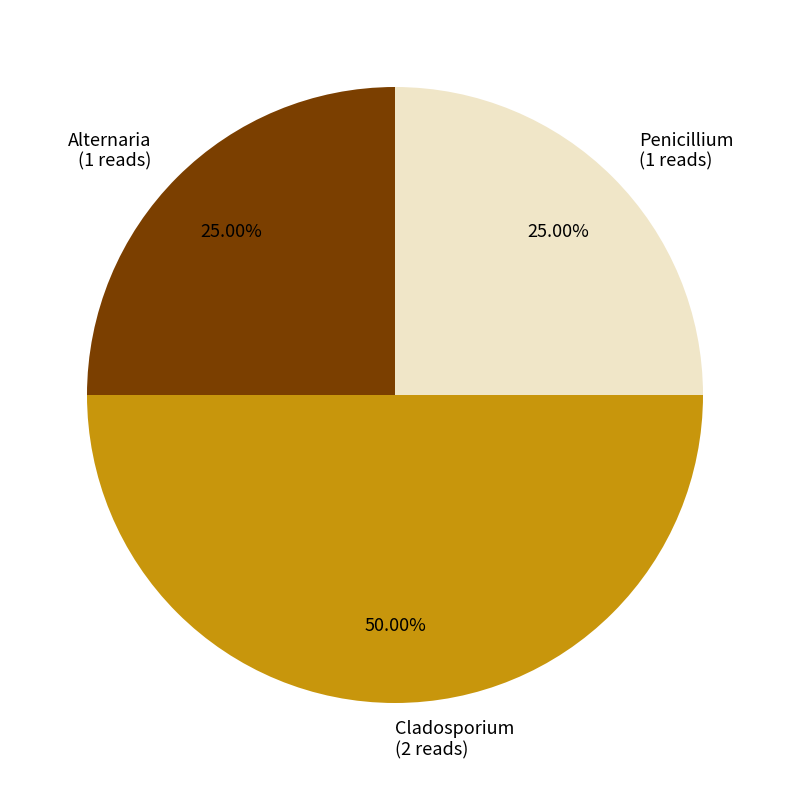

How many segments does this pie chart have?

3